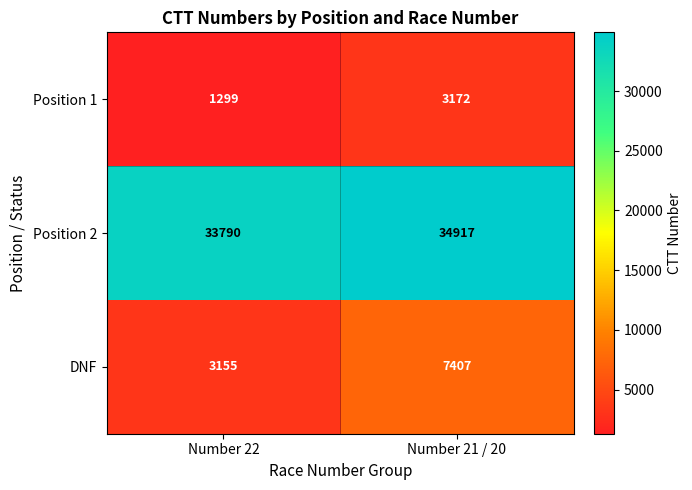

Which series changed the most between Number 22 and Number 21 / 20?

DNF